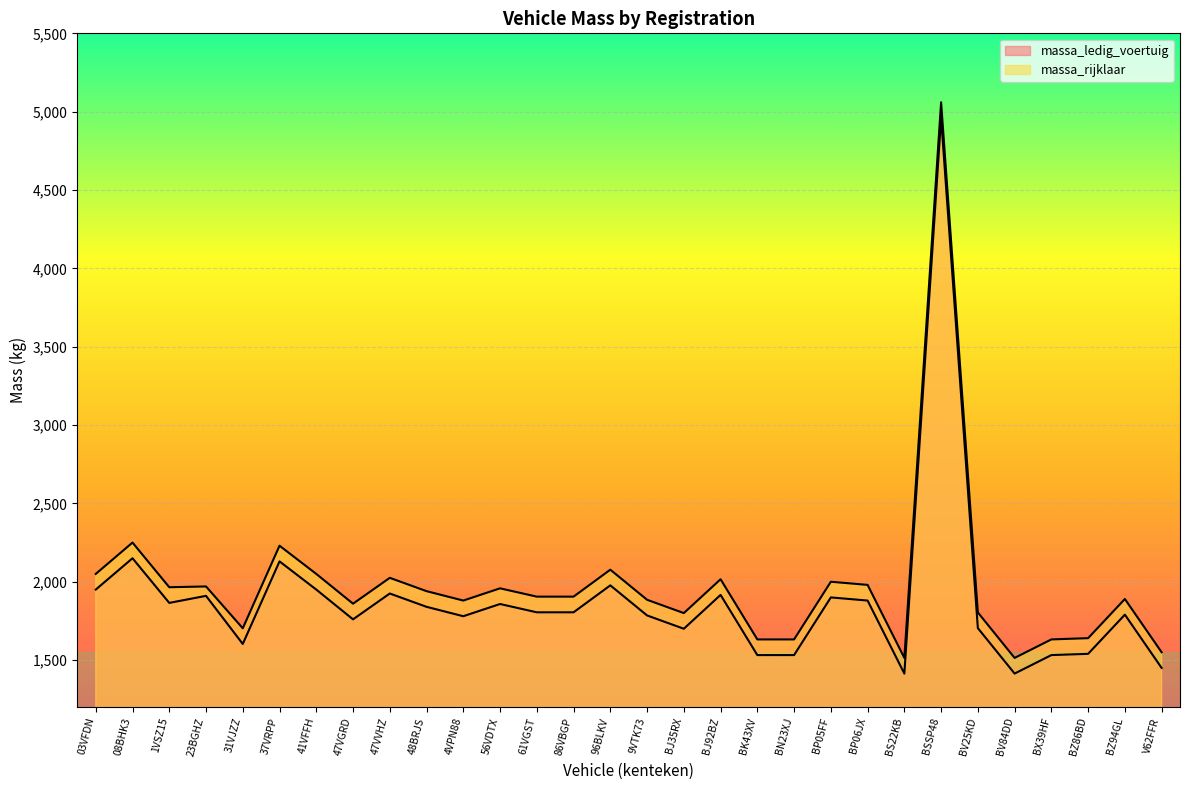

What is the sum of all massa_ledig_voertuig values?

56357